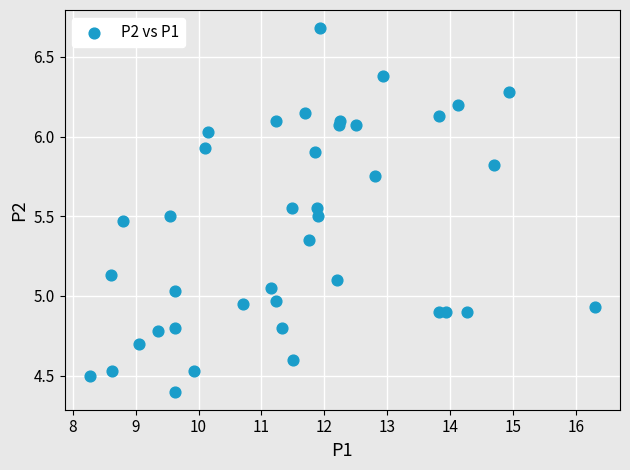

What is the range of X values (max minus min)?

8.0